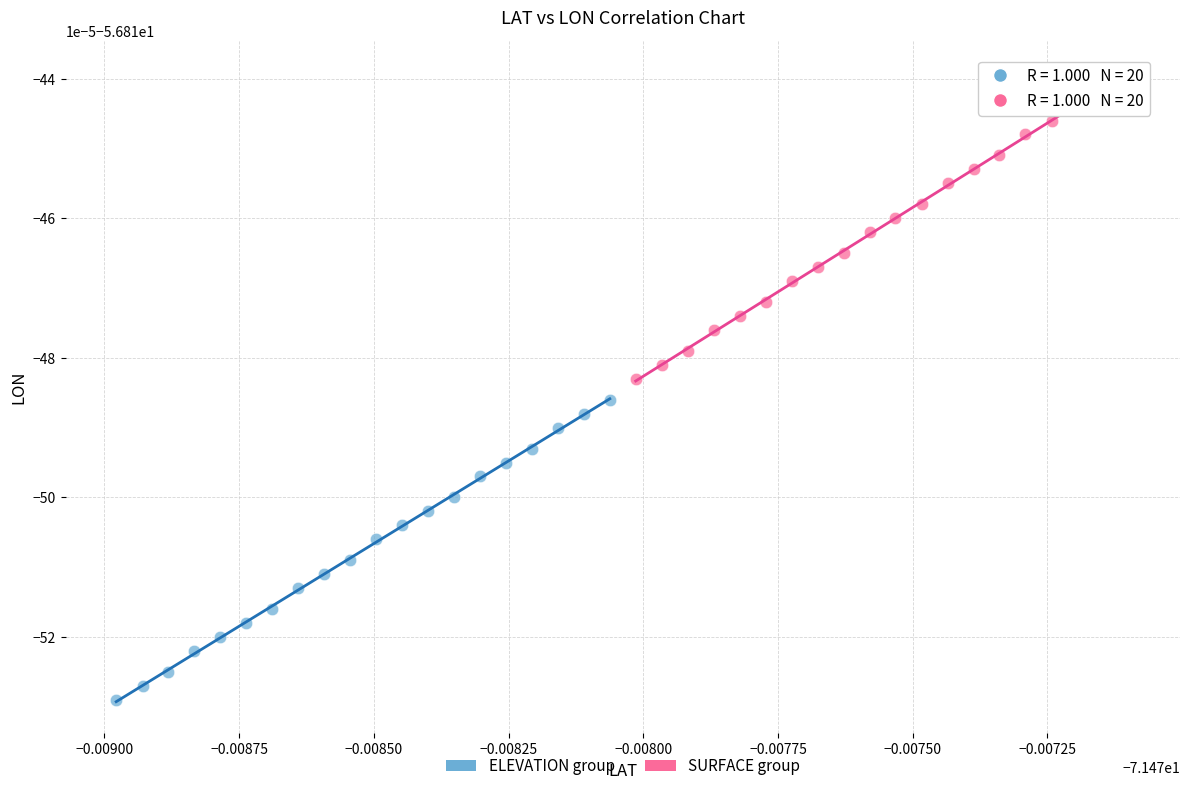

Which series has the widest spread of Y values?

SURFACE group